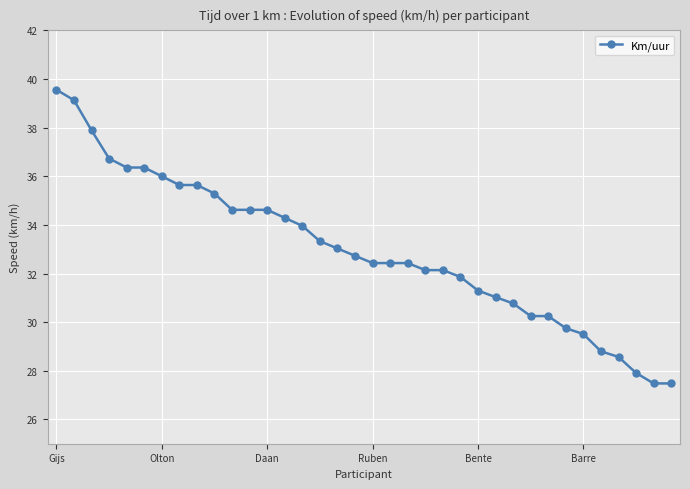

What is the sum of all values?

1186.3